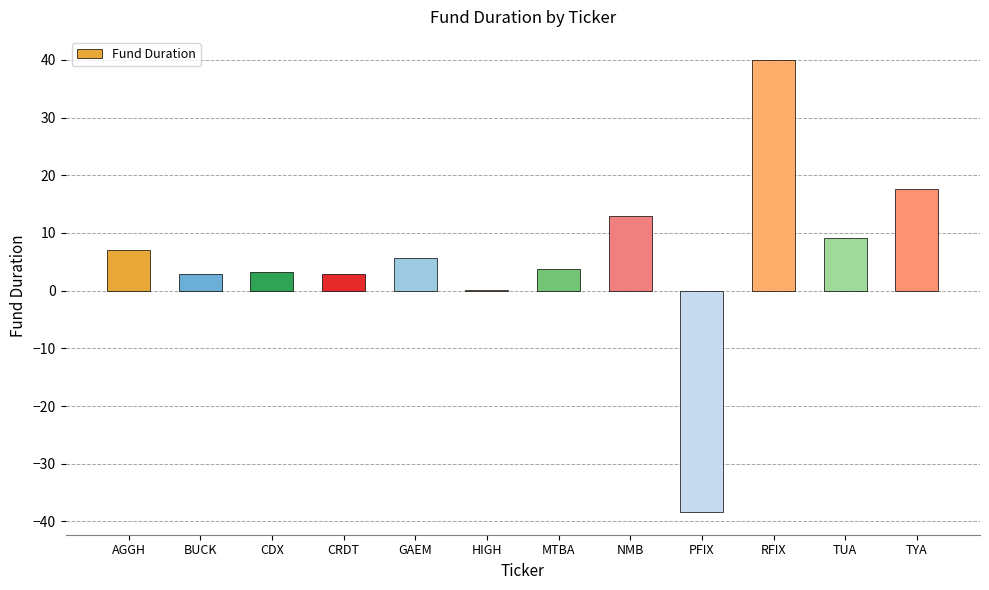

Where does the data first go above 5?

AGGH